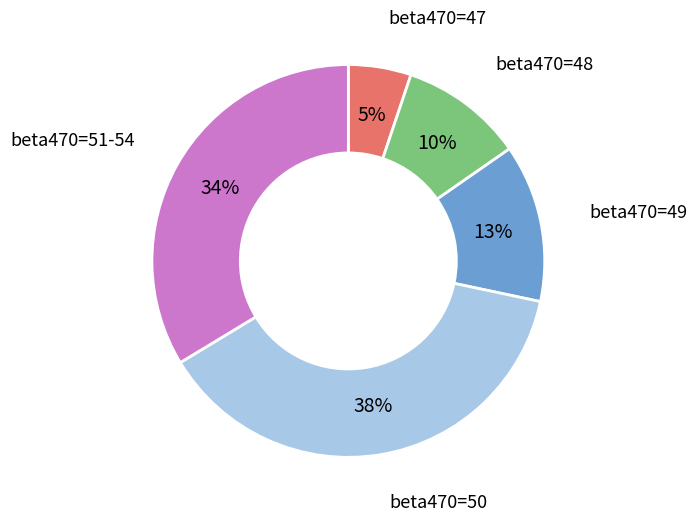

Which slice is the largest?

beta470=50